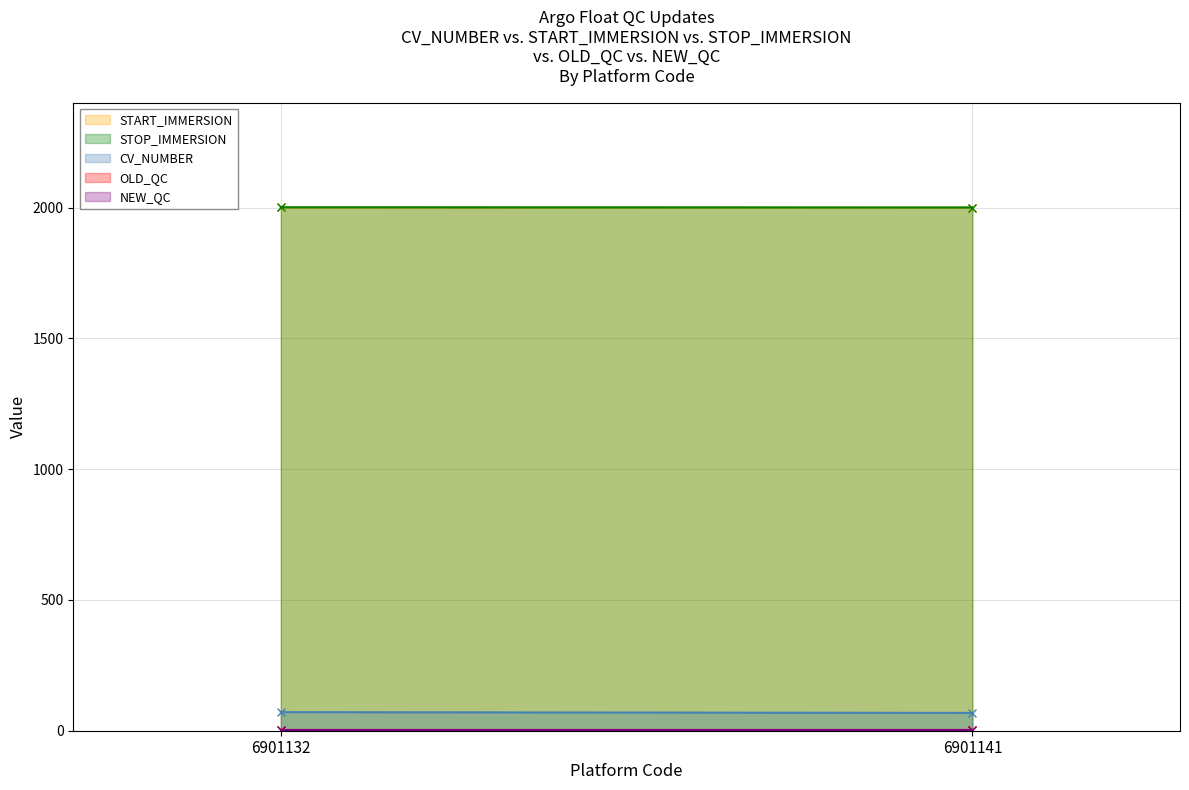

True or false: NEW_QC has more than 2 interior local peaks.

False